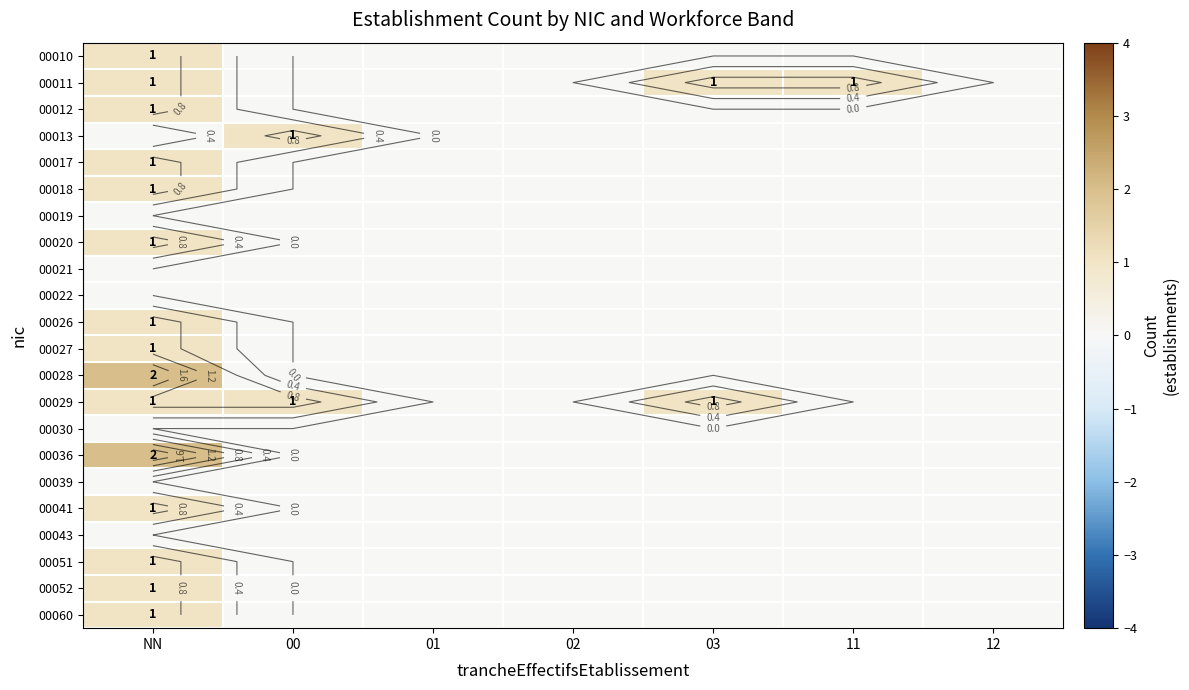

Which has a higher value, 01 or 11?

01